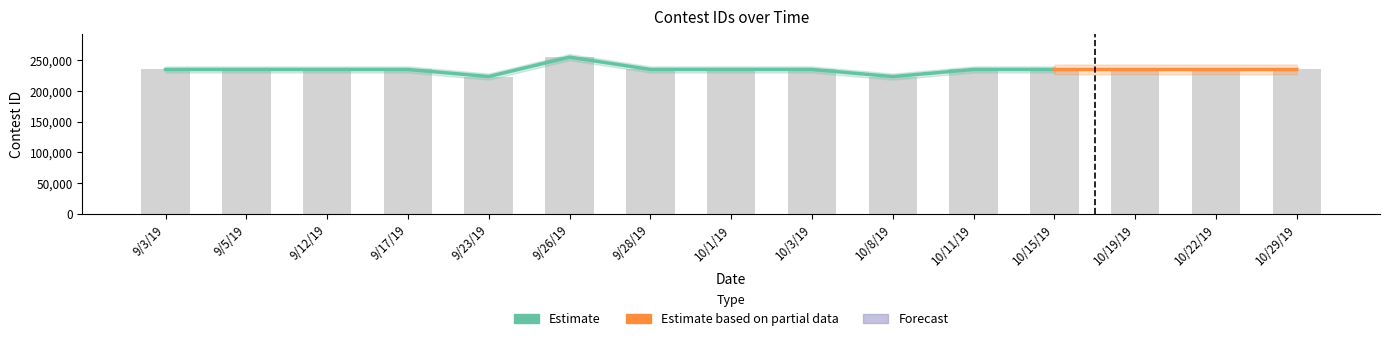

What is the maximum value shown in the chart?

254495